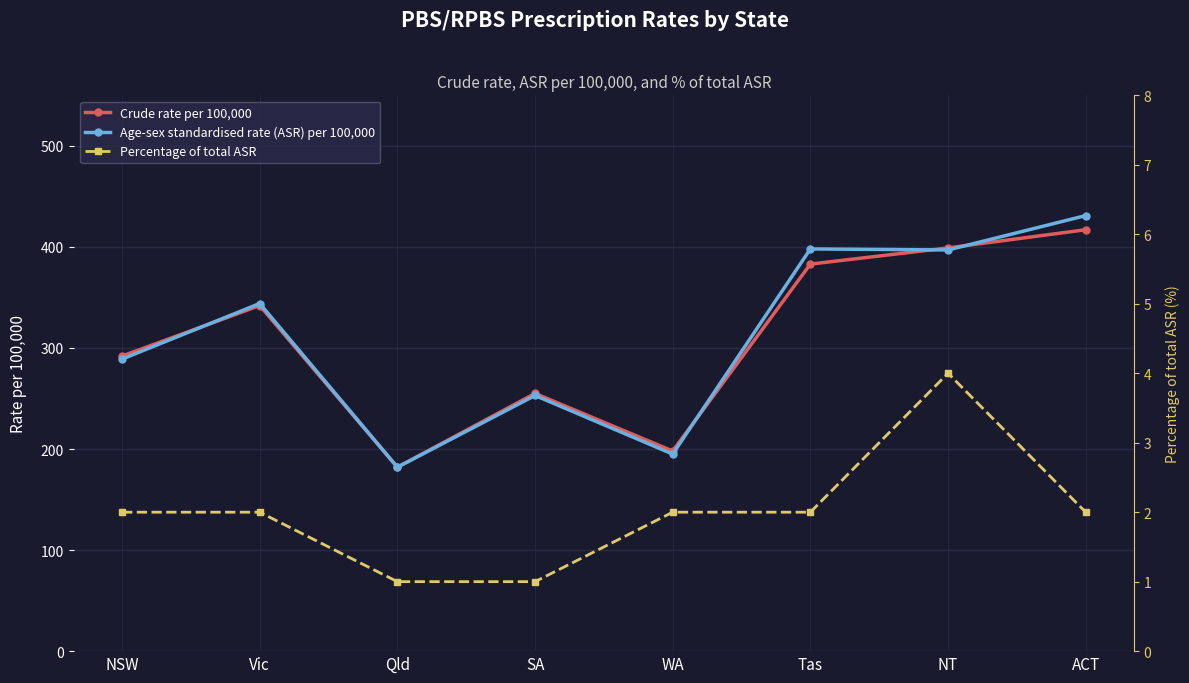

At Qld, list the series in order from largest to smallest.

Crude rate per 100,000, Age-sex standardised rate (ASR) per 100,000, Percentage of total ASR